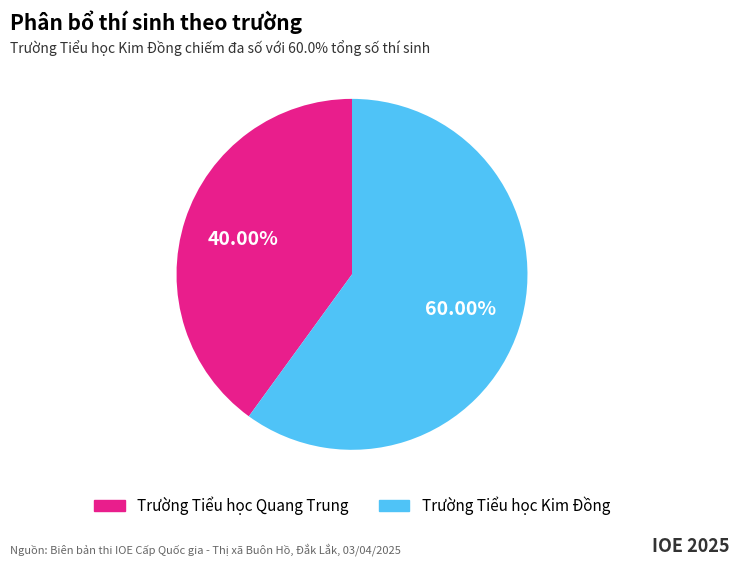

Count the number of slices in the pie.

2